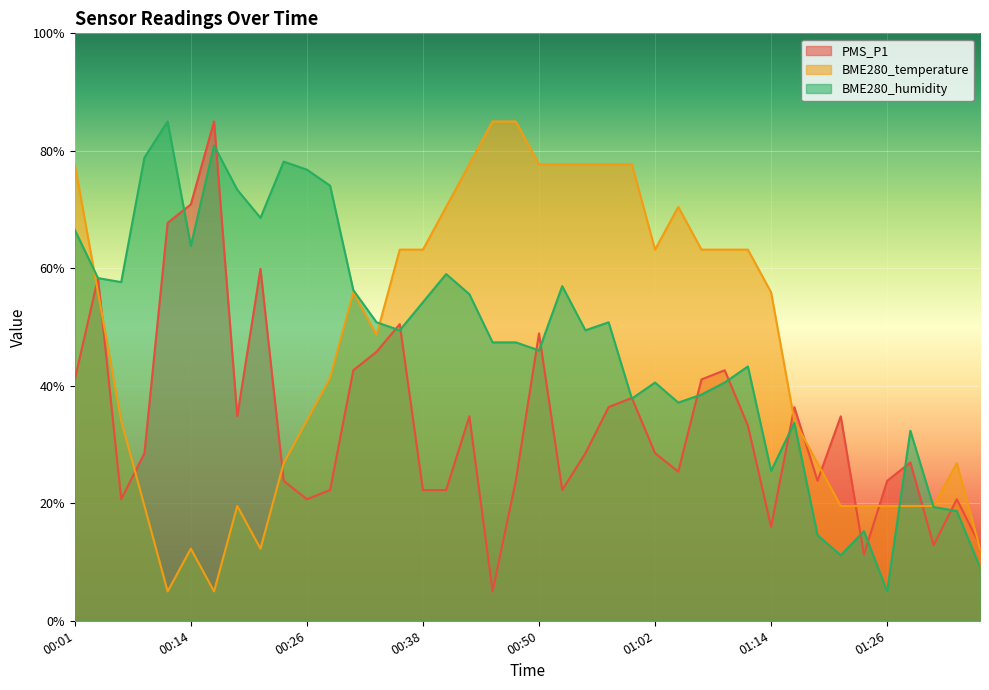

Between 01:14 and 00:01, which is larger?

00:01